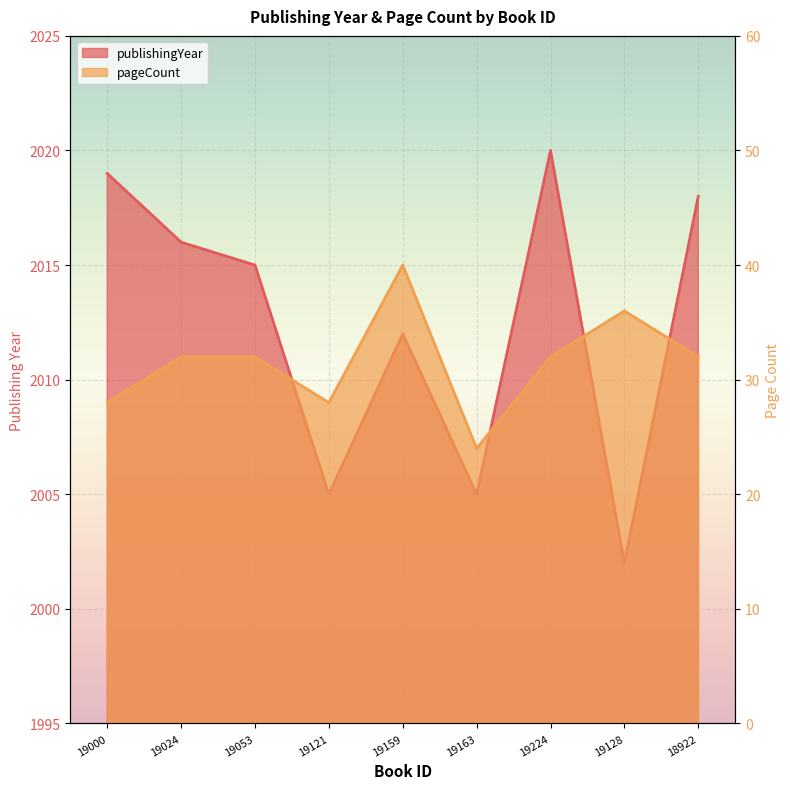

What are all the series names shown in the legend?

publishingYear, pageCount